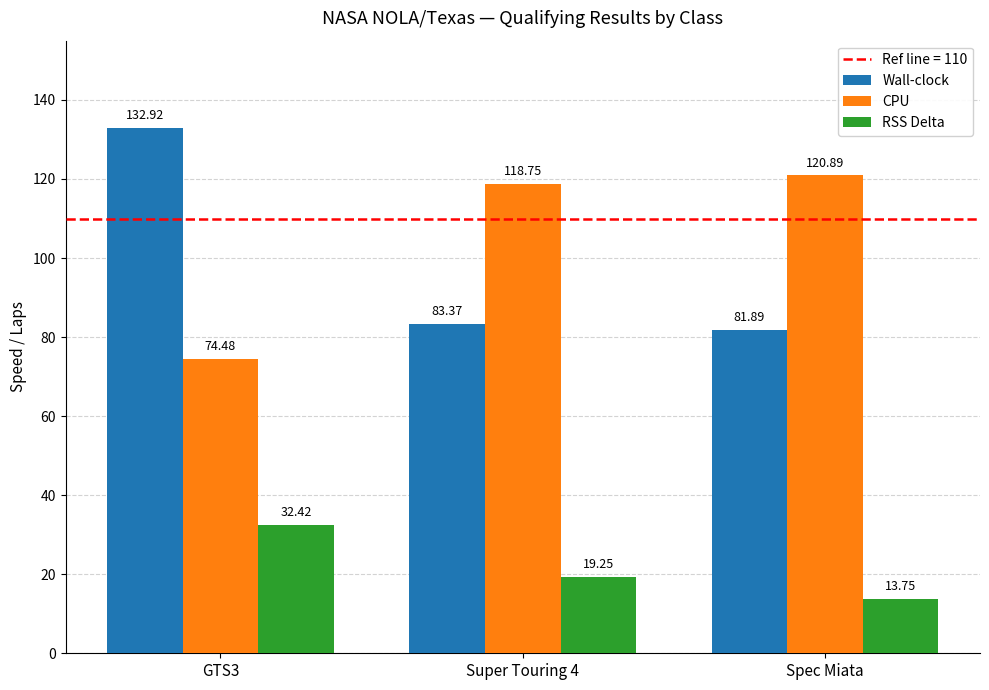

At which label does Wall-clock first exceed 83?

GTS3